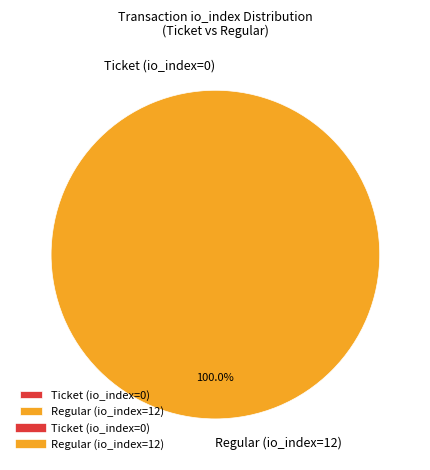

What is the change in value from Ticket (io_index=0) to Regular (io_index=12)?

+12